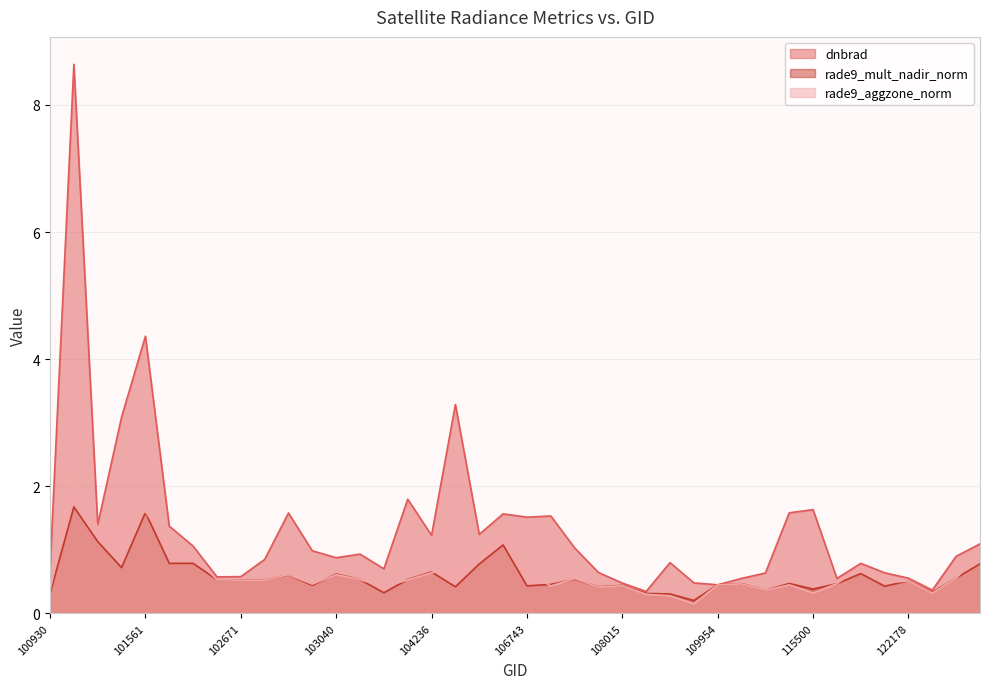

How many intersections are there between rade9_aggzone_norm and dnbrad?

2